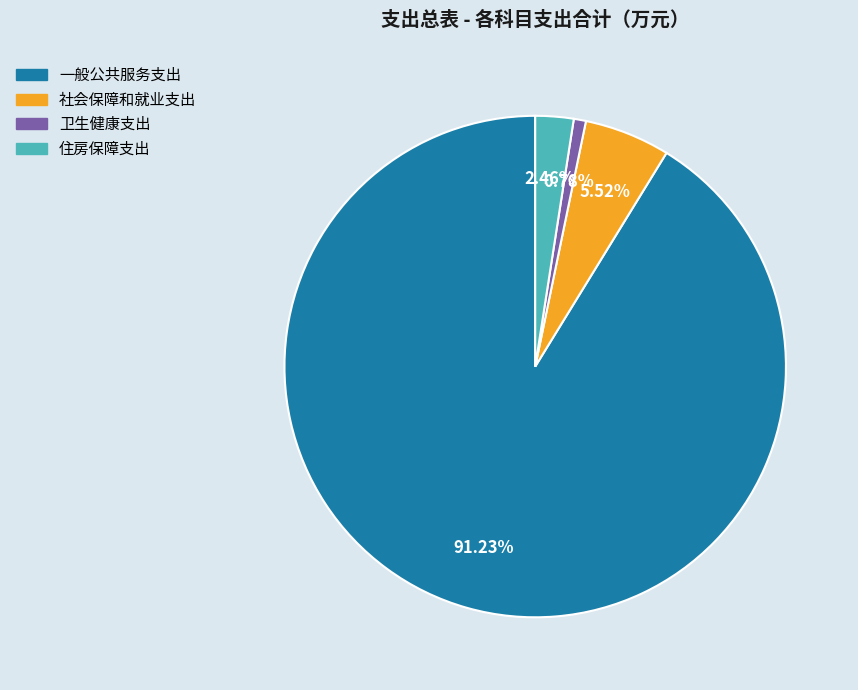

How much of the chart is everything except 住房保障支出?

97.5%